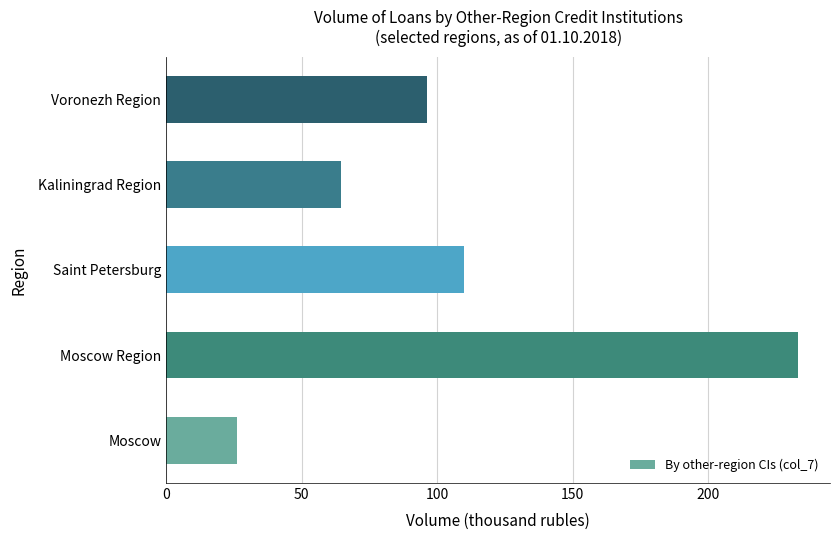

List the labels in order of value, smallest first.

Moscow, Kaliningrad Region, Voronezh Region, Saint Petersburg, Moscow Region